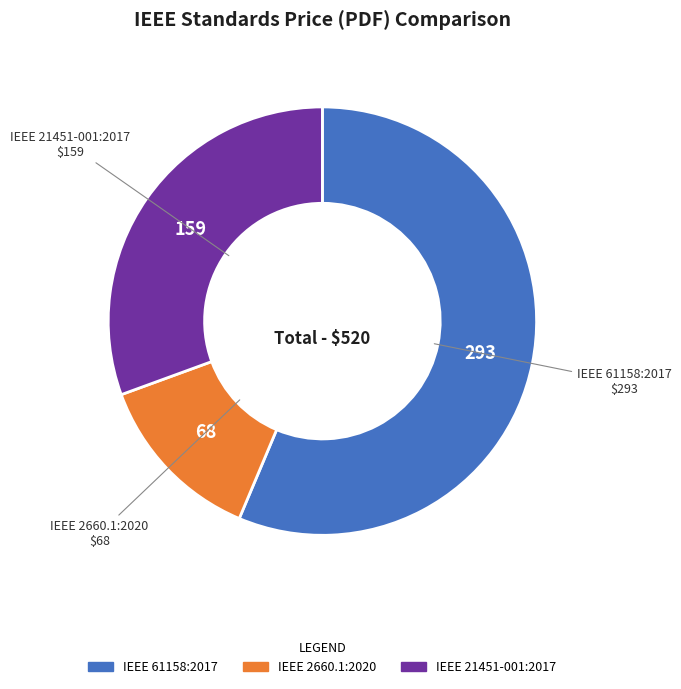

Approximately how many times larger is the value at IEEE 21451-001:2017 compared to IEEE 61158:2017?

0.5